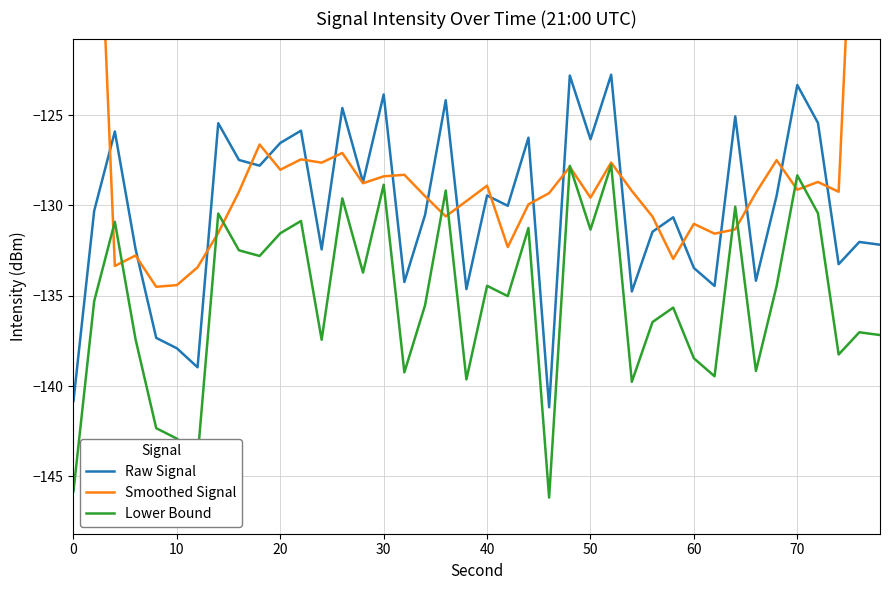

How many times do Lower Bound and Smoothed Signal cross each other?

12